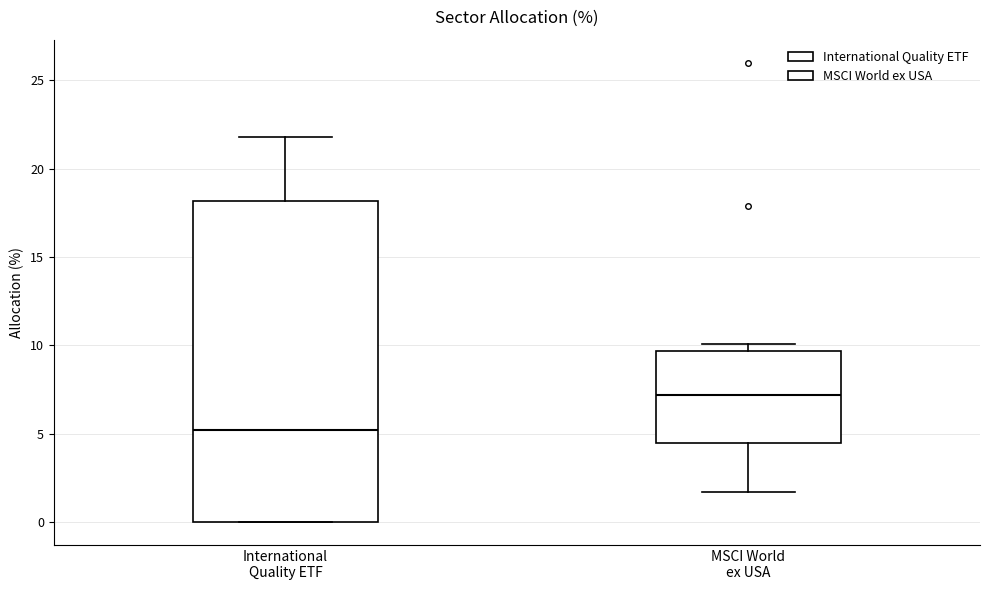

Where does the median line of the box for MSCI World ex USA sit on the y-axis? The values are not printed on the chart, so give them approximately, as read against the axis.

7.0